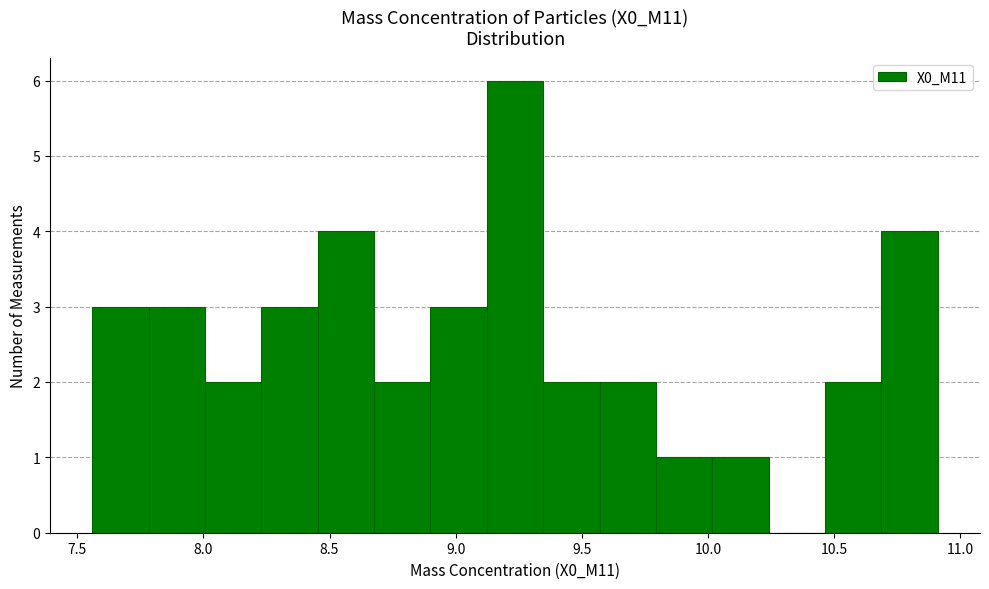

Reading left to right, transcribe this chart: for each bar, give the range it covers on the x-axis and its height. Neither the bar edges nor the heights are printed on the chart, so give them approximately, as read against the axes.

7.55 to 7.80: 3
7.80 to 8.00: 3
8.00 to 8.25: 2
8.25 to 8.45: 3
8.45 to 8.70: 4
8.70 to 8.90: 2
8.90 to 9.10: 3
9.10 to 9.35: 6
9.35 to 9.55: 2
9.55 to 9.80: 2
9.80 to 10.00: 1
10.00 to 10.25: 1
10.25 to 10.45: 0
10.45 to 10.70: 2
10.70 to 10.90: 4